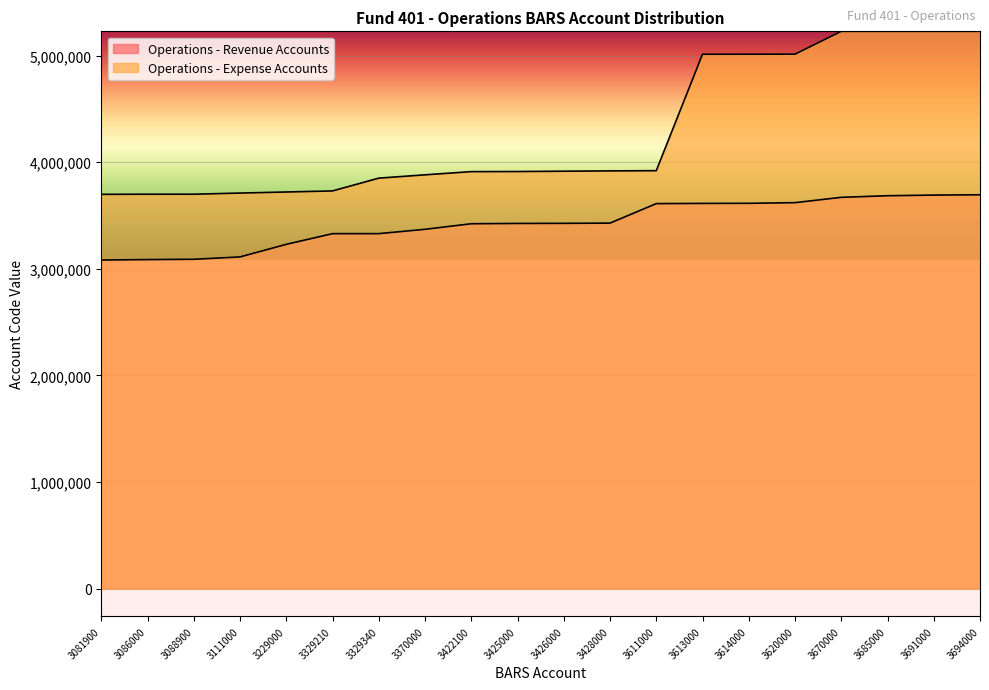

True or false: Operations - Expense Accounts has a value of 1314241 at 3426000.

False